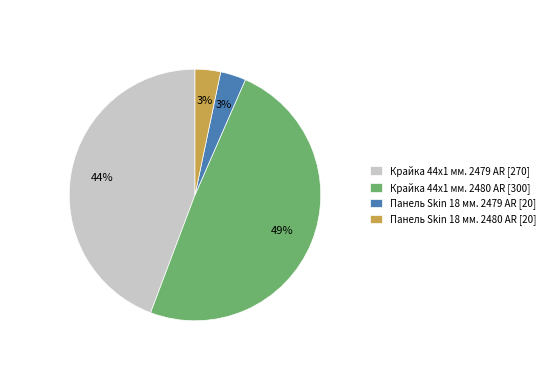

True or false: Крайка 44x1 мм. 2479 AR accounts for 44% of the total.

True